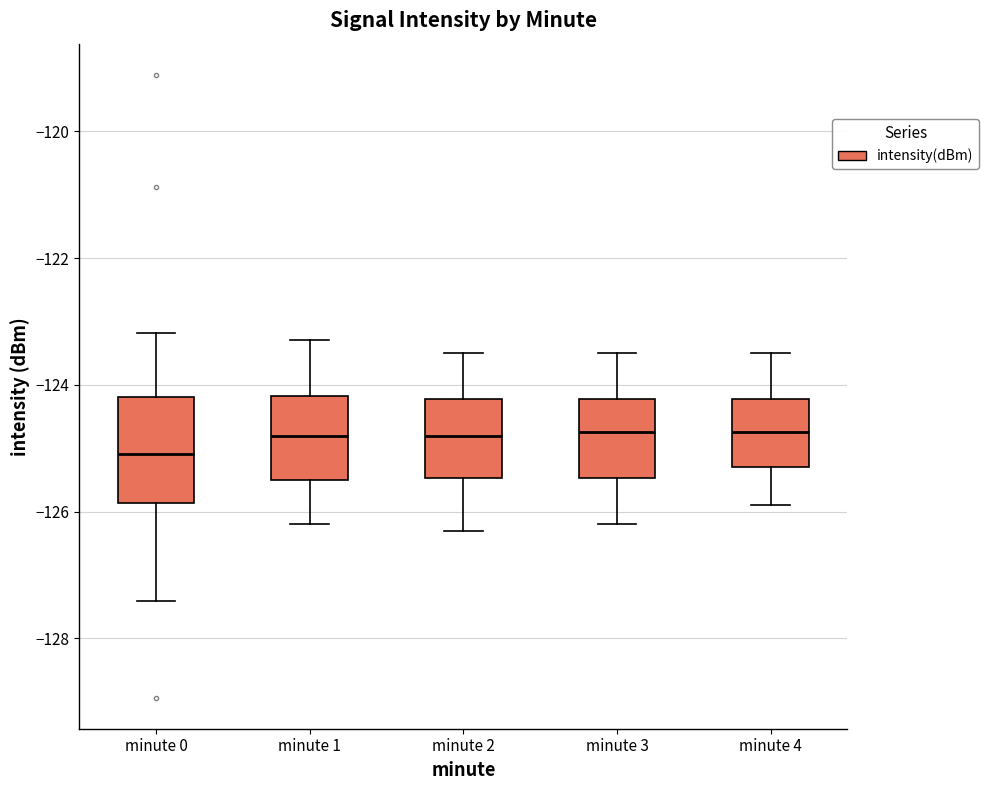

Reading left to right, read every box against the y-axis: the position of its median line, the range the box covers, and the ends of its whiskers. The values are not printed on the chart, so give them approximately, as read against the axis.

minute 0: median -125.0, box -125.8 to -124.2, whiskers -127.4 to -123.2
minute 1: median -124.8, box -125.4 to -124.2, whiskers -126.2 to -123.2
minute 2: median -124.8, box -125.4 to -124.2, whiskers -126.2 to -123.4
minute 3: median -124.8, box -125.4 to -124.2, whiskers -126.2 to -123.4
minute 4: median -124.8, box -125.2 to -124.2, whiskers -125.8 to -123.4